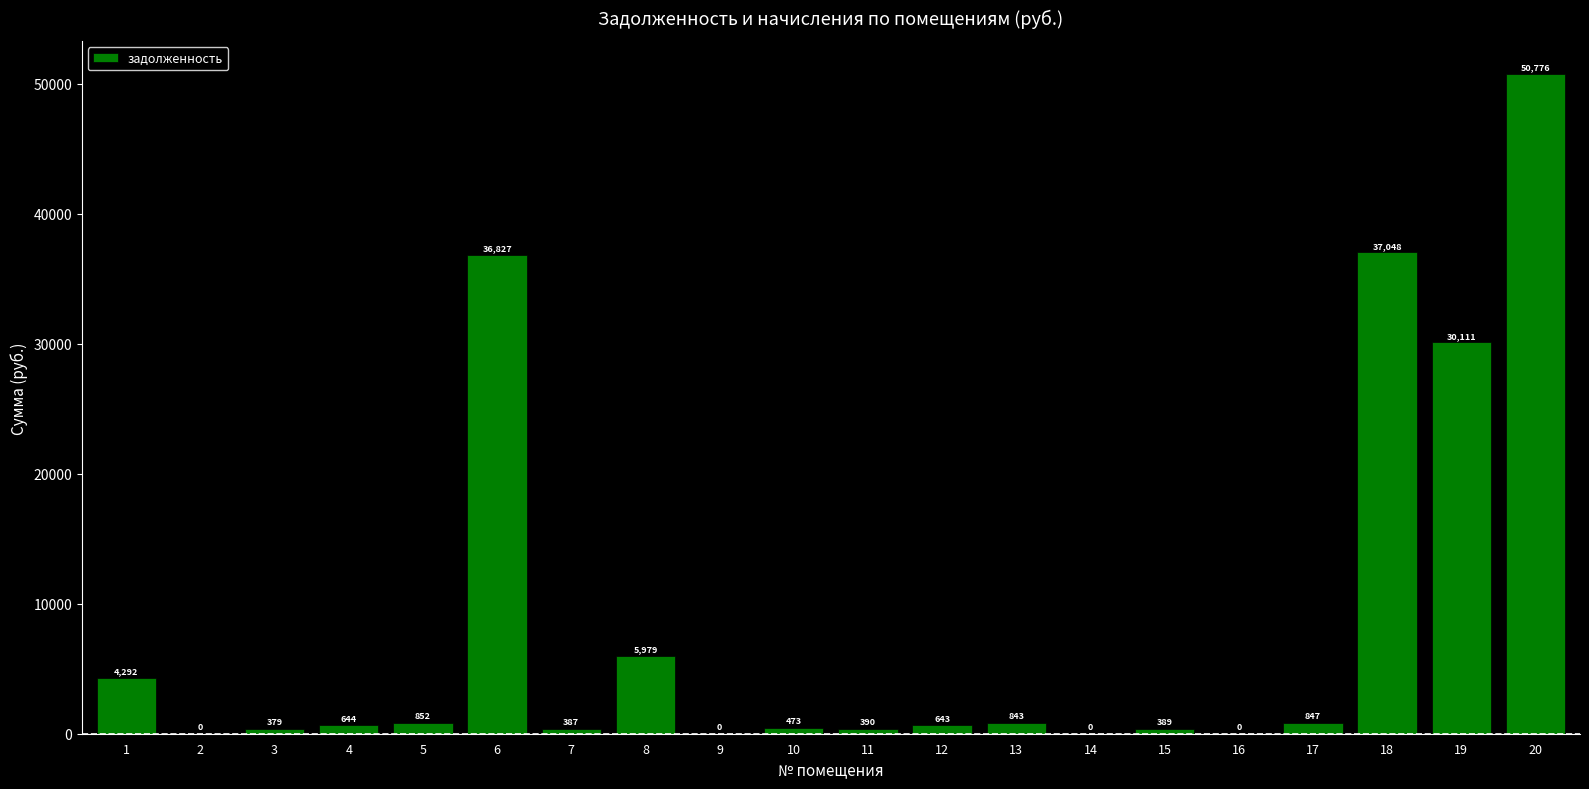

What is the ratio of the value at 17 to the value at 10?

1.8